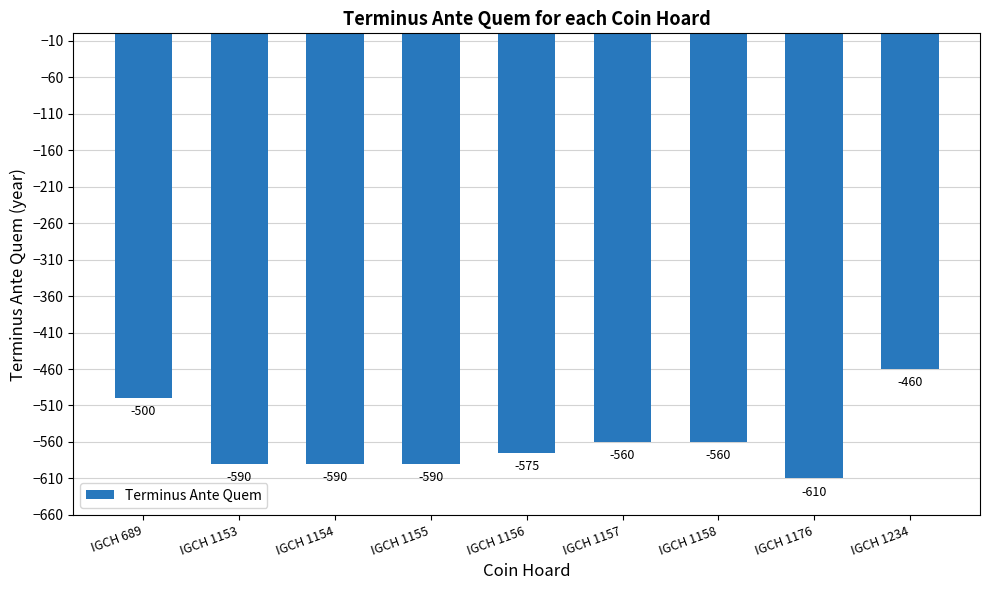

Which label corresponds to the smallest value in the chart?

IGCH 1176